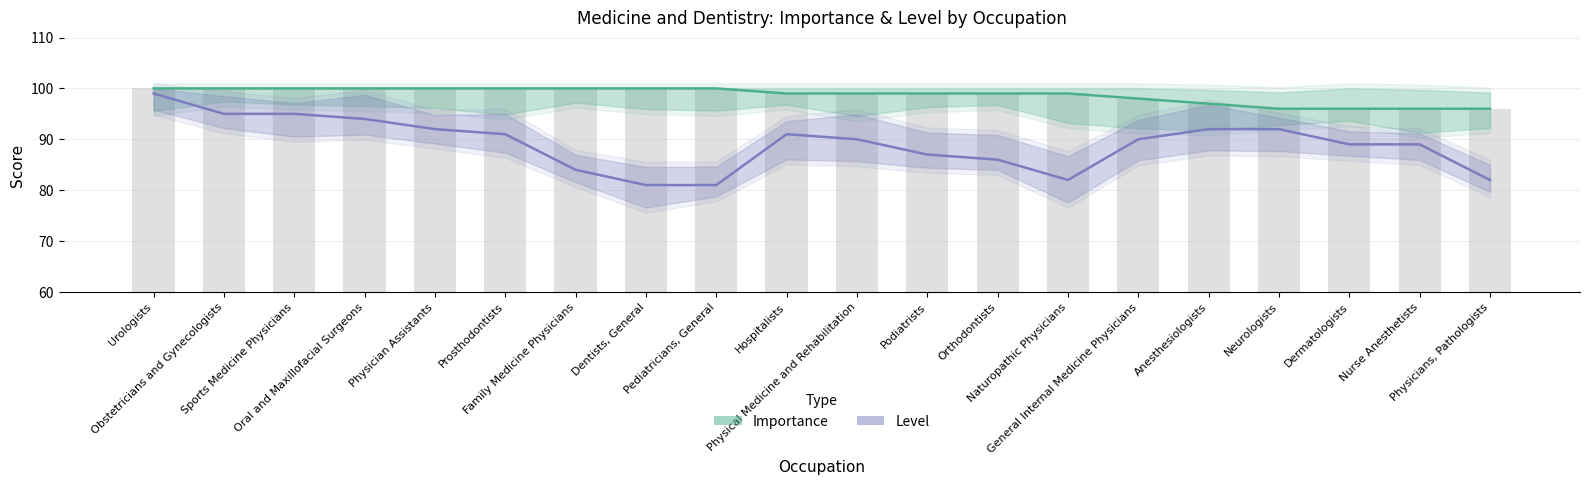

Where does the Importance series first go above 99?

Urologists